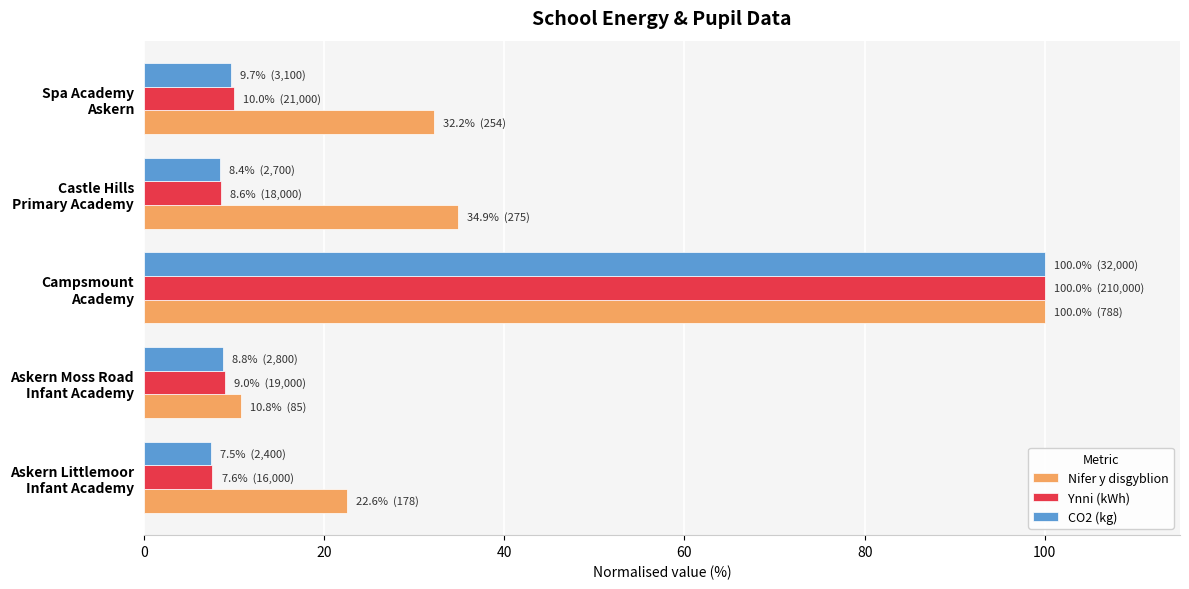

What is the average value of the Nifer y disgyblion series?

40.1